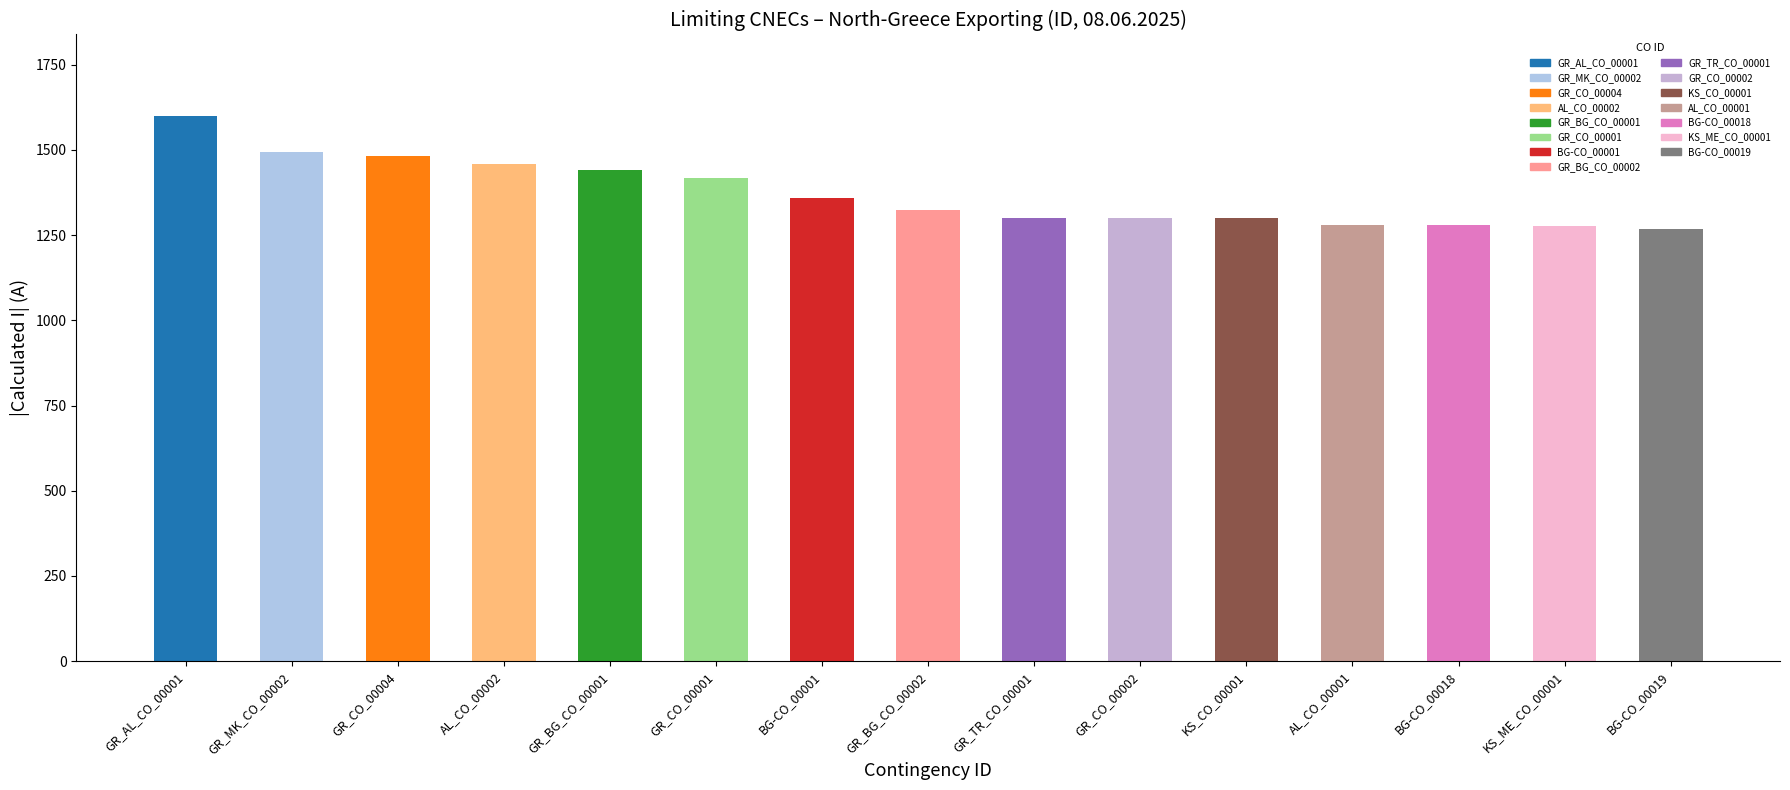

What is the maximum value shown in the chart?

1599